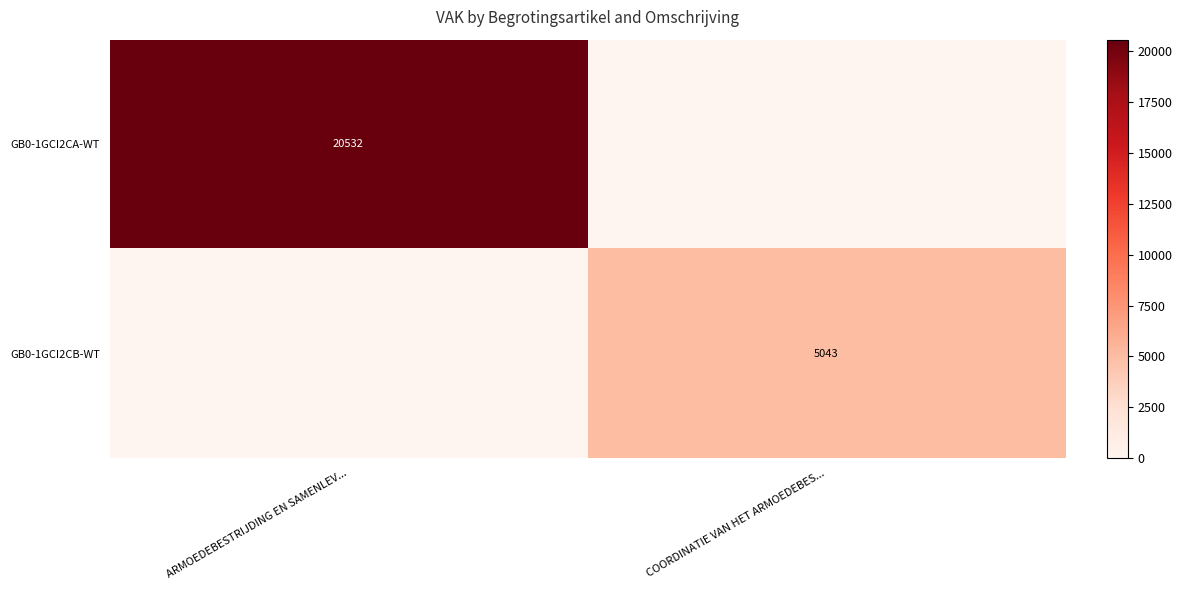

The value of GB0-1GCI2CA-WT at ARMOEDEBESTRIJDING EN SAMENLEV... is 20532. True or false?

True